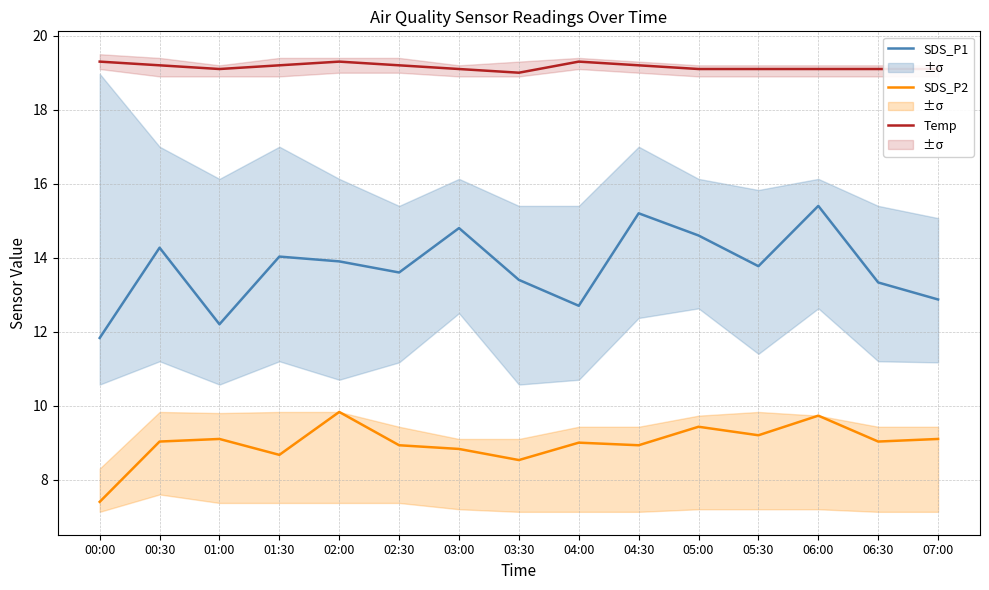

At which label is Temp closest to 19?

03:30